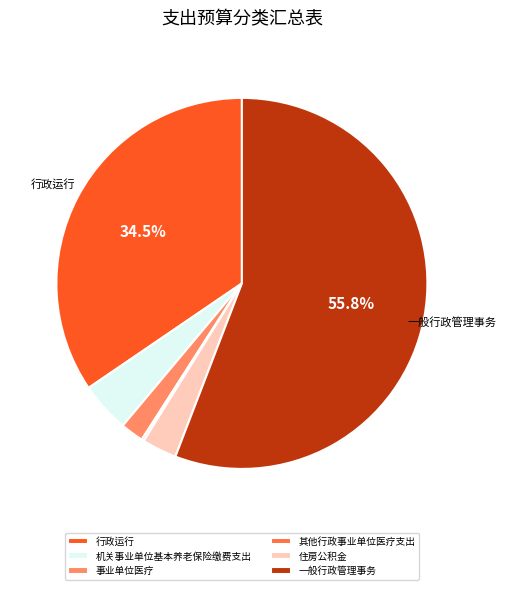

Which slice is the largest?

一般行政管理事务